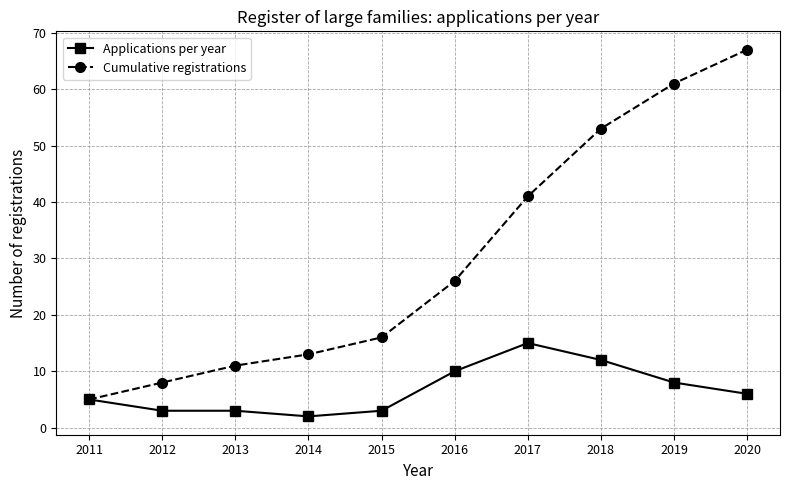

What is the spread (max minus min) of values at 2019?

53